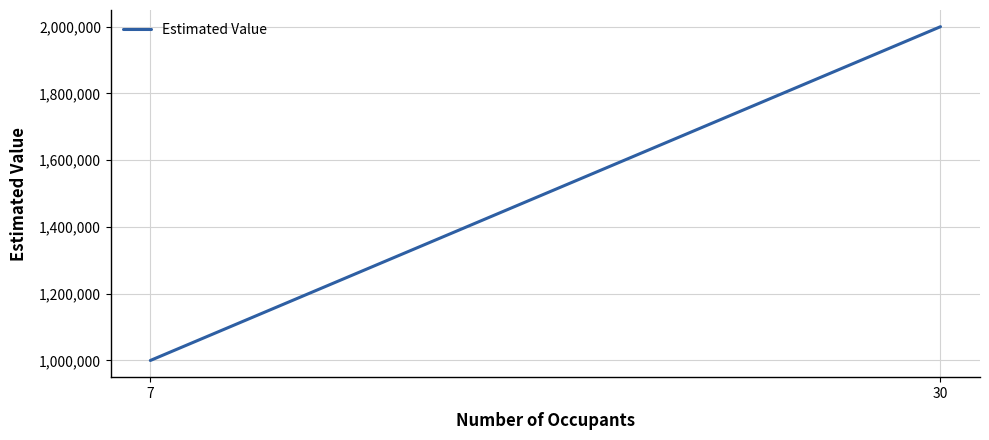

How many series are shown in this chart?

1